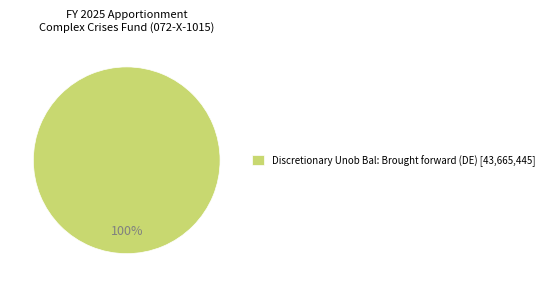

Rank the categories by value from lowest to highest.

Discretionary Unob Bal: Brought forward (DE) [43,665,445]